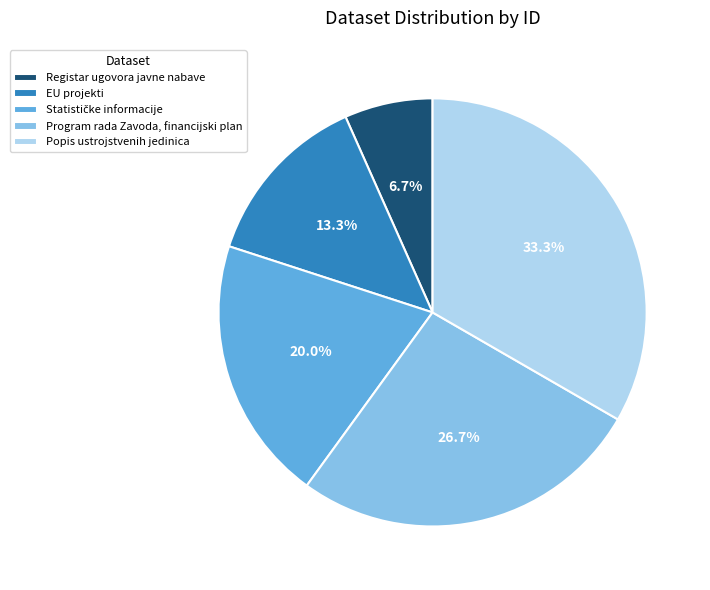

Which category has the biggest portion of the pie?

Popis ustrojstvenih jedinica